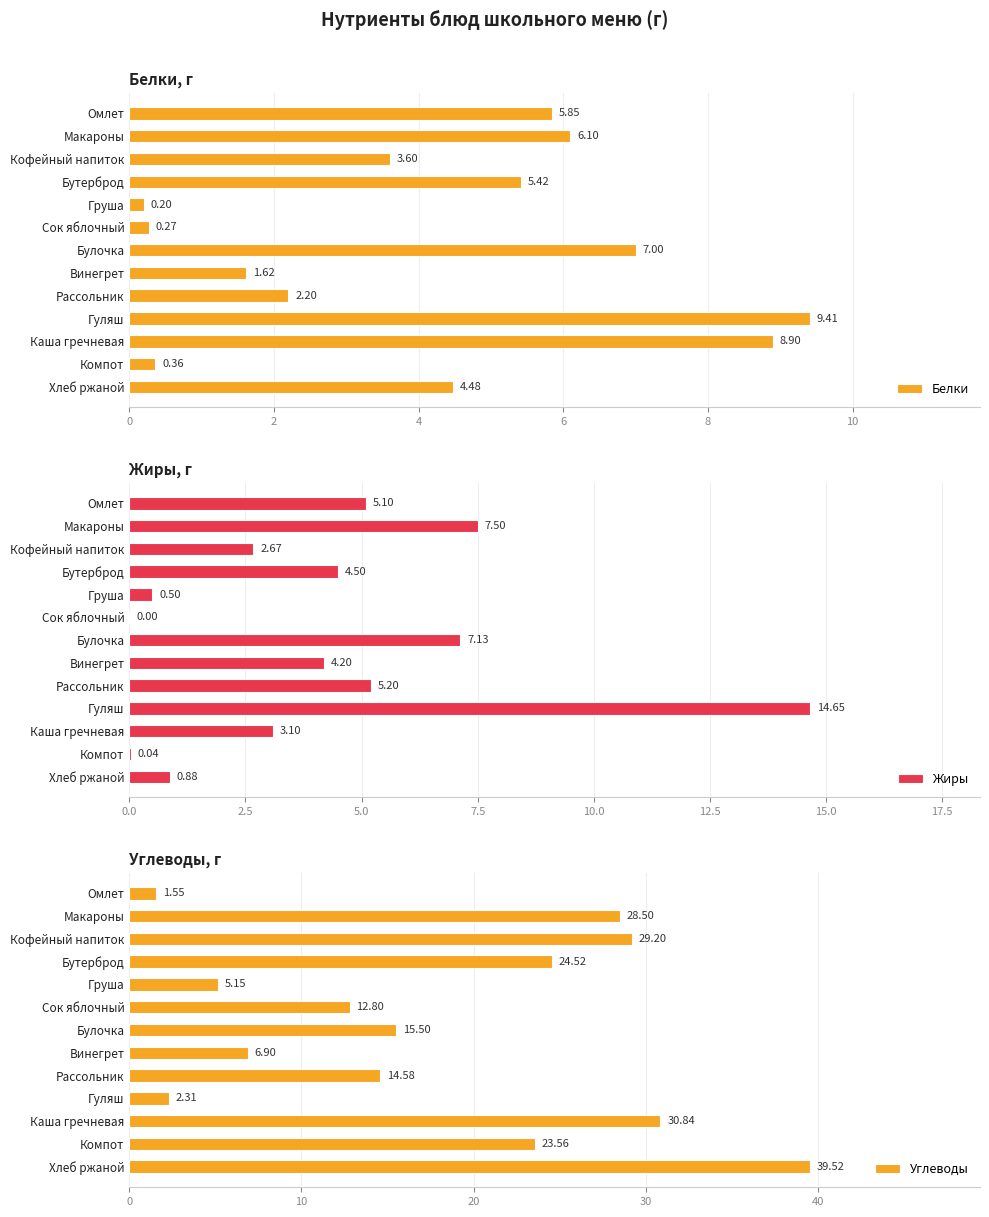

What is the sum of all Белки values?

55.4